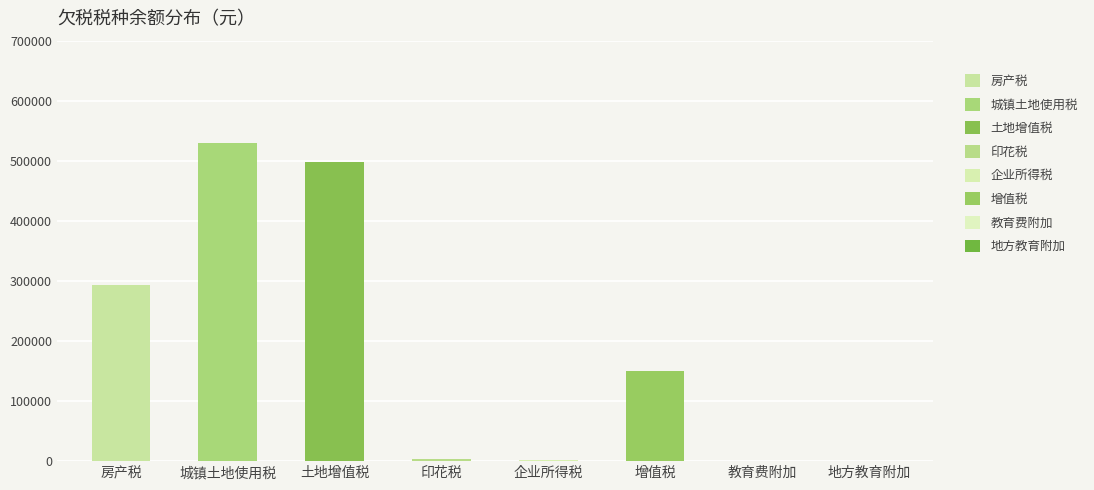

The value at 地方教育附加 is 3.3. True or false?

False